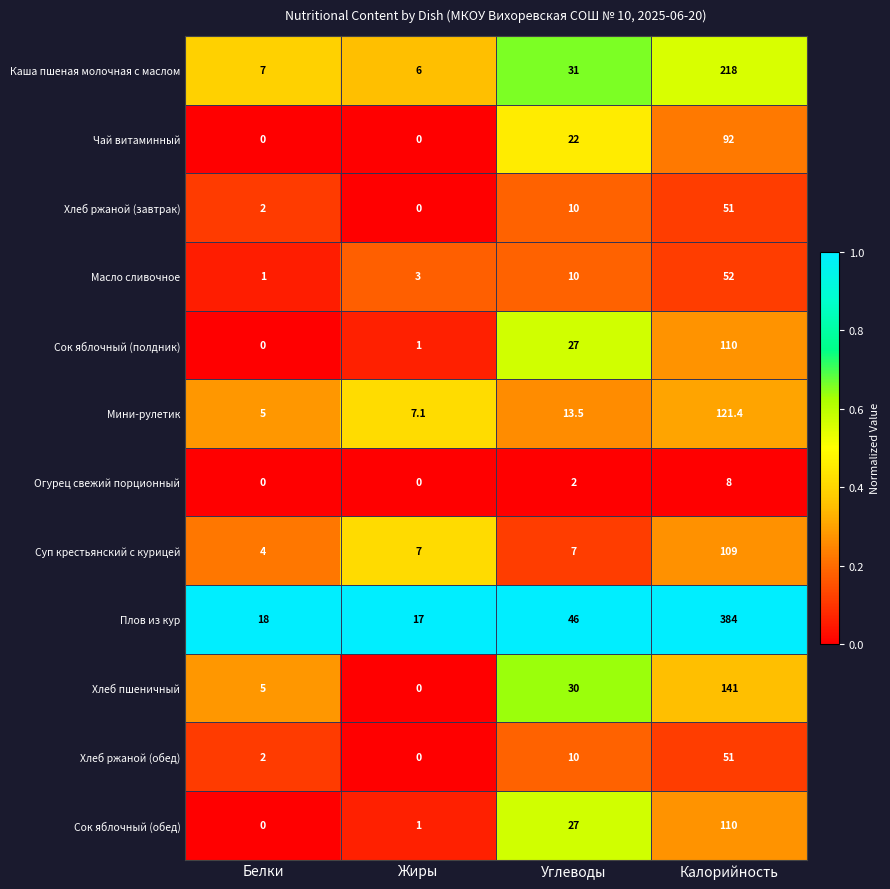

Which series has the largest total across all categories?

Плов из кур